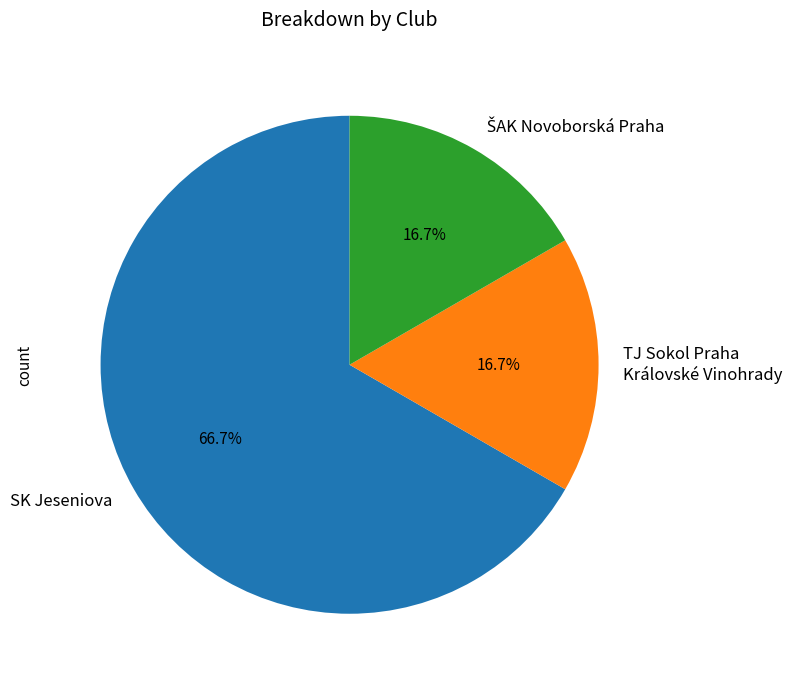

Between SK Jeseniova and TJ Sokol Praha Královské Vinohrady, which is larger?

SK Jeseniova